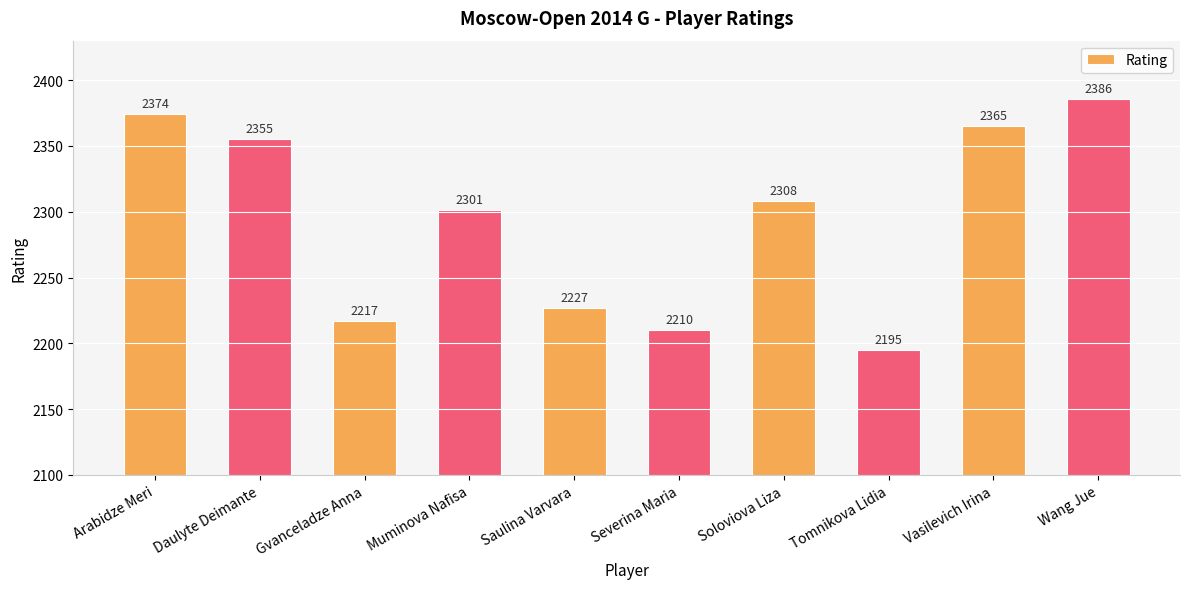

Does the chart contain stacked bars?

No